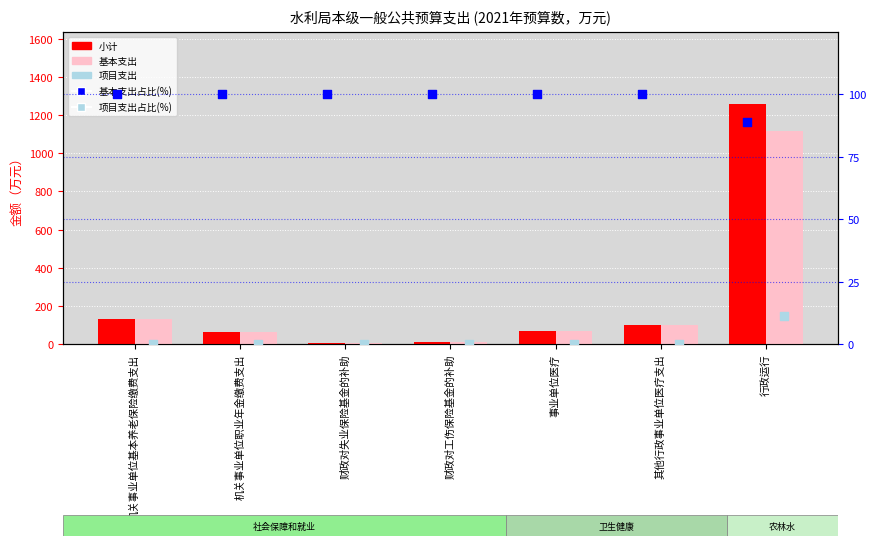

What is the total value across all series at 财政对工伤保险基金的补助?

116.4